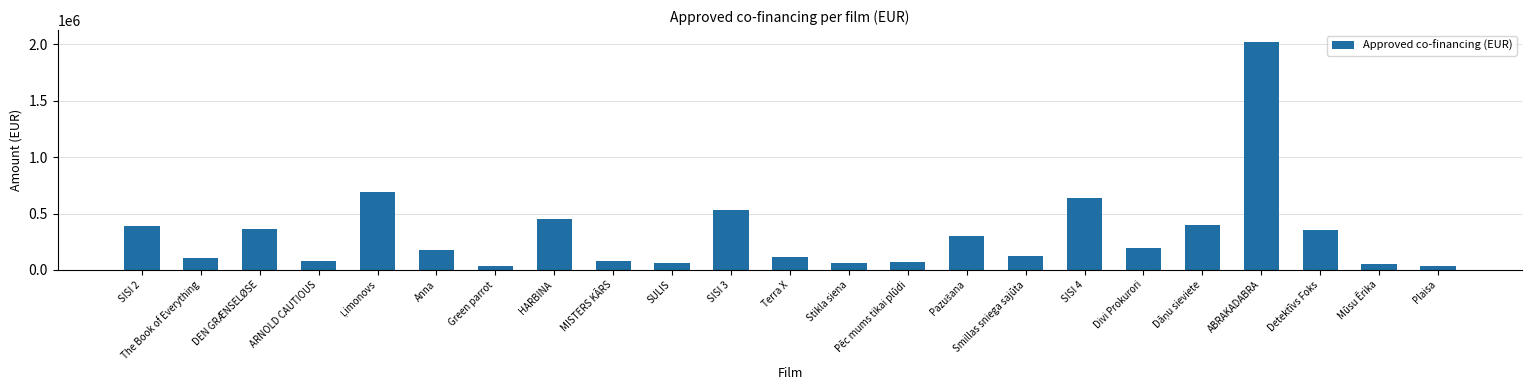

True or false: the data shows 110284.9 at Terra X.

True